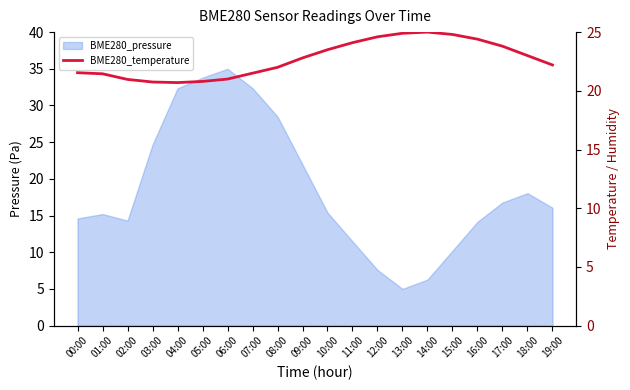

What is the difference between the maximum and minimum values?

4.3